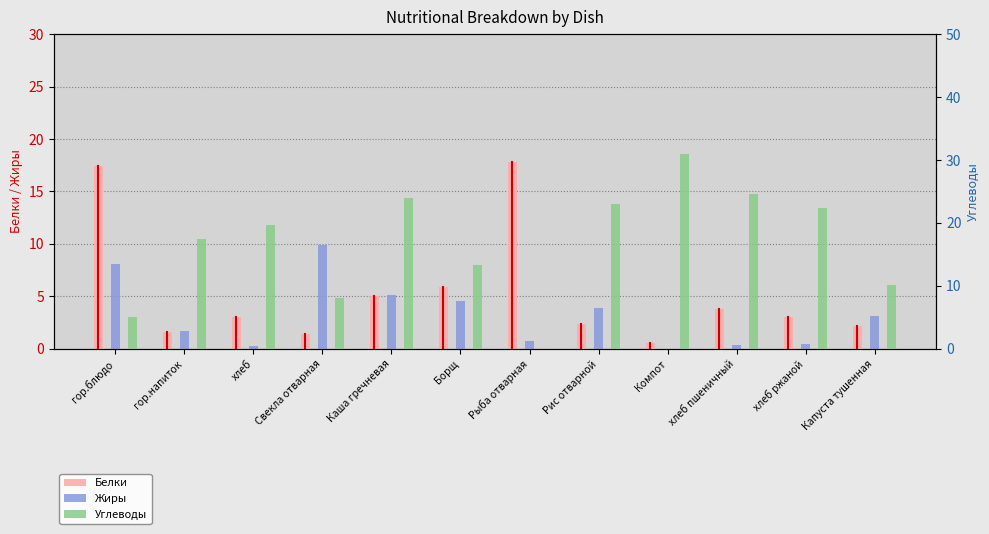

How many values in the Углеводы series exceed 19?

6